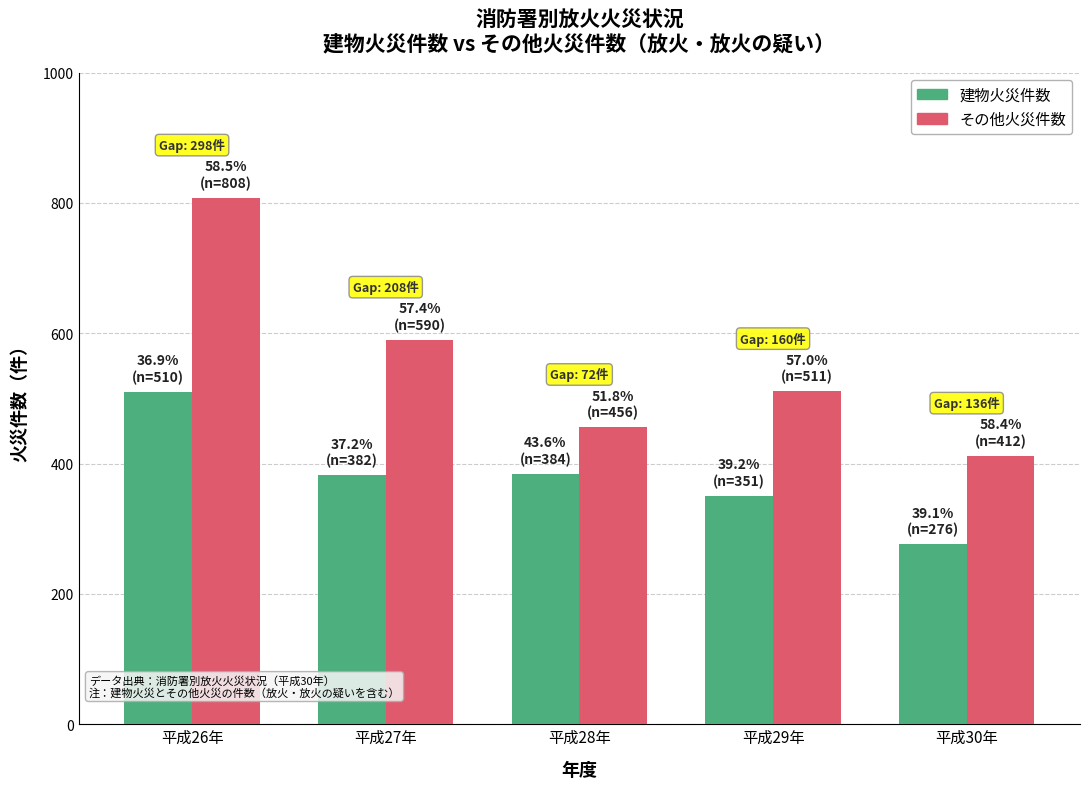

What is the difference between the 建物火災件数 values at 平成29年 and 平成30年?

75